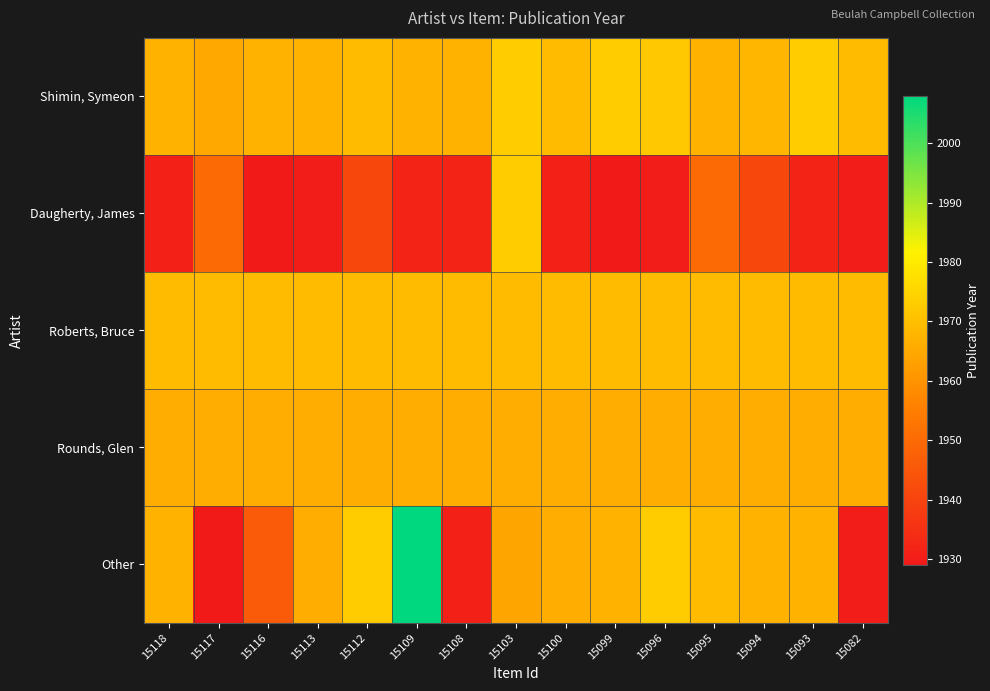

What is the maximum value shown in the chart?

2008